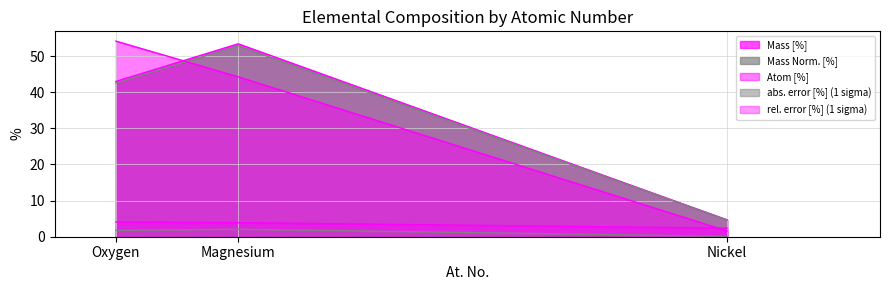

Count the number of data series in this chart.

5